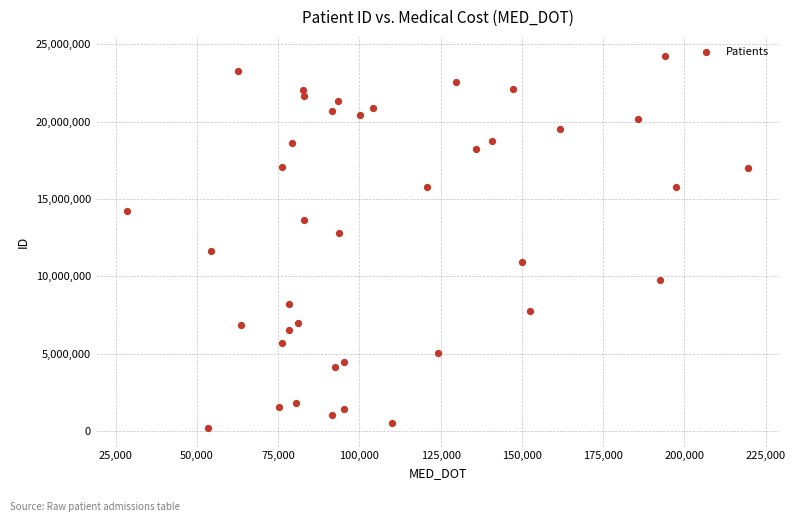

What is the range of Y values (max minus min)?

24091504